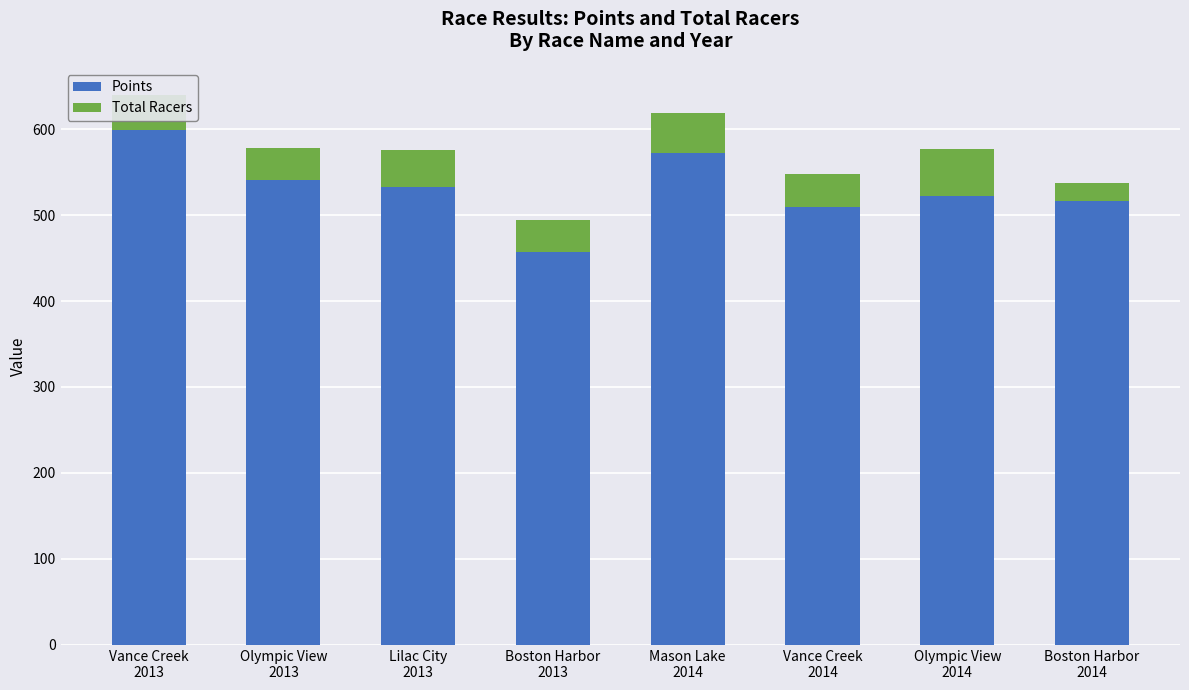

What value does the Points series have at Vance Creek
2014?

509.5